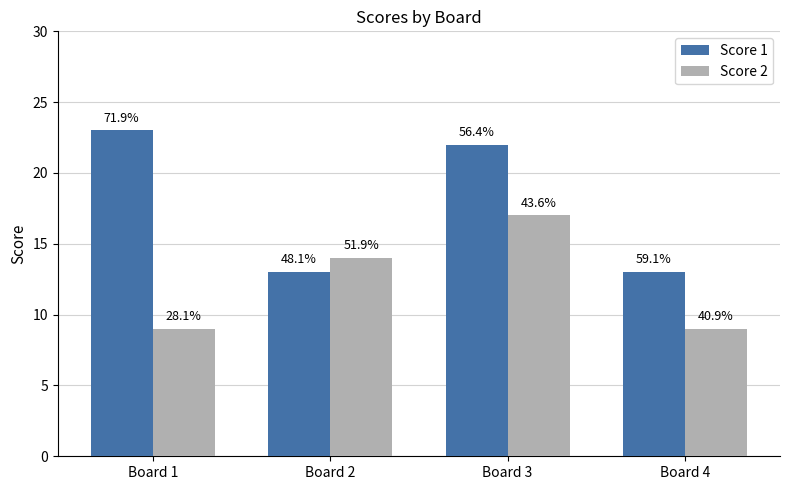

What is the value of the Score 2 bar at the 4th from the left?

9